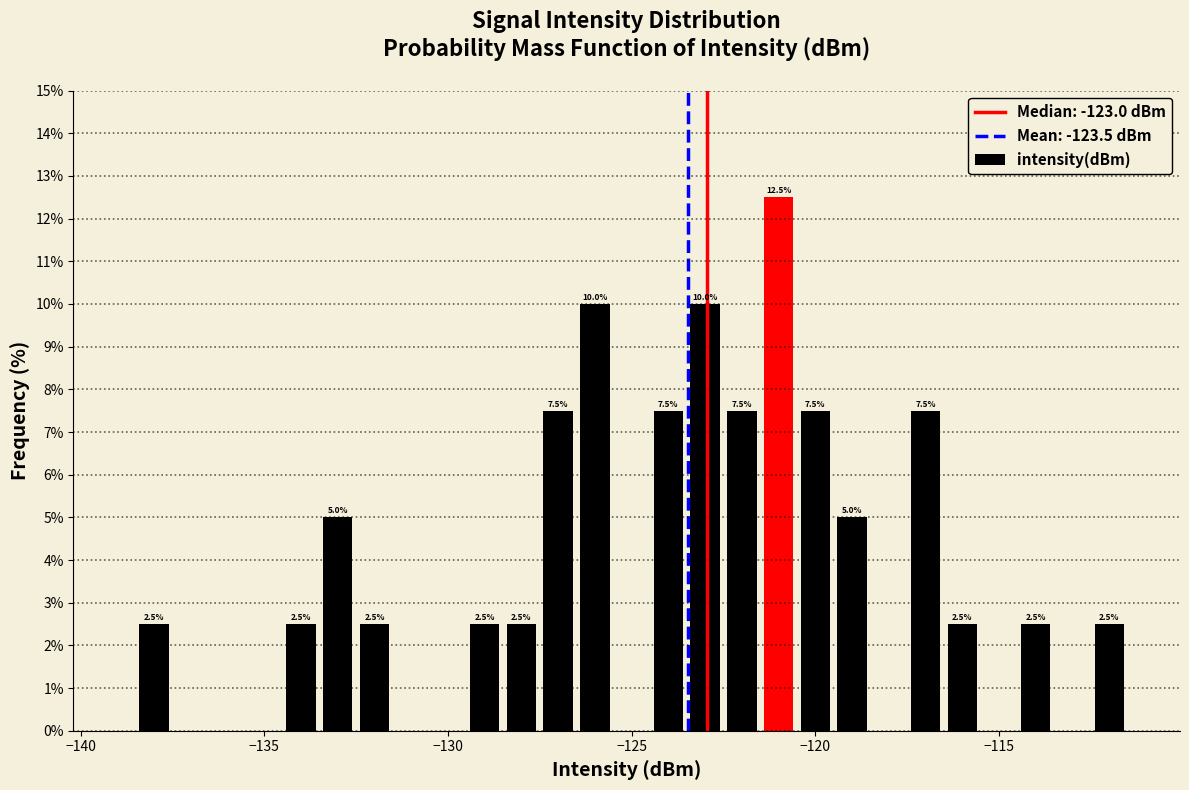

Read against the x-axis, roughly where is the centre of the tallest bar?

-121.0